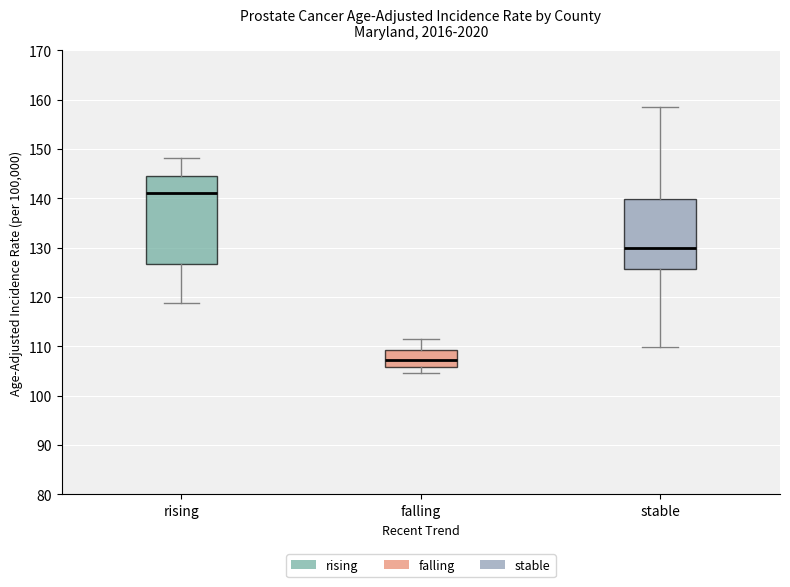

Comparing the boxes themselves (not the whiskers), which one is the tallest?

rising